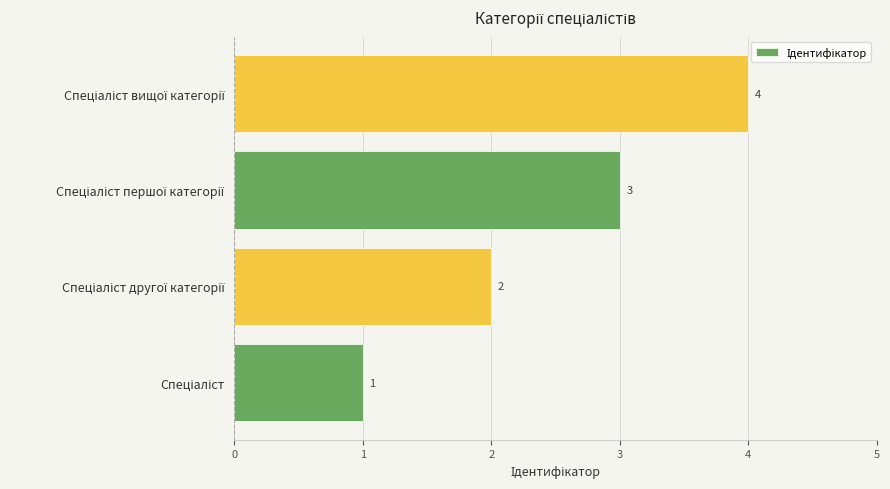

What is the greatest value displayed?

4